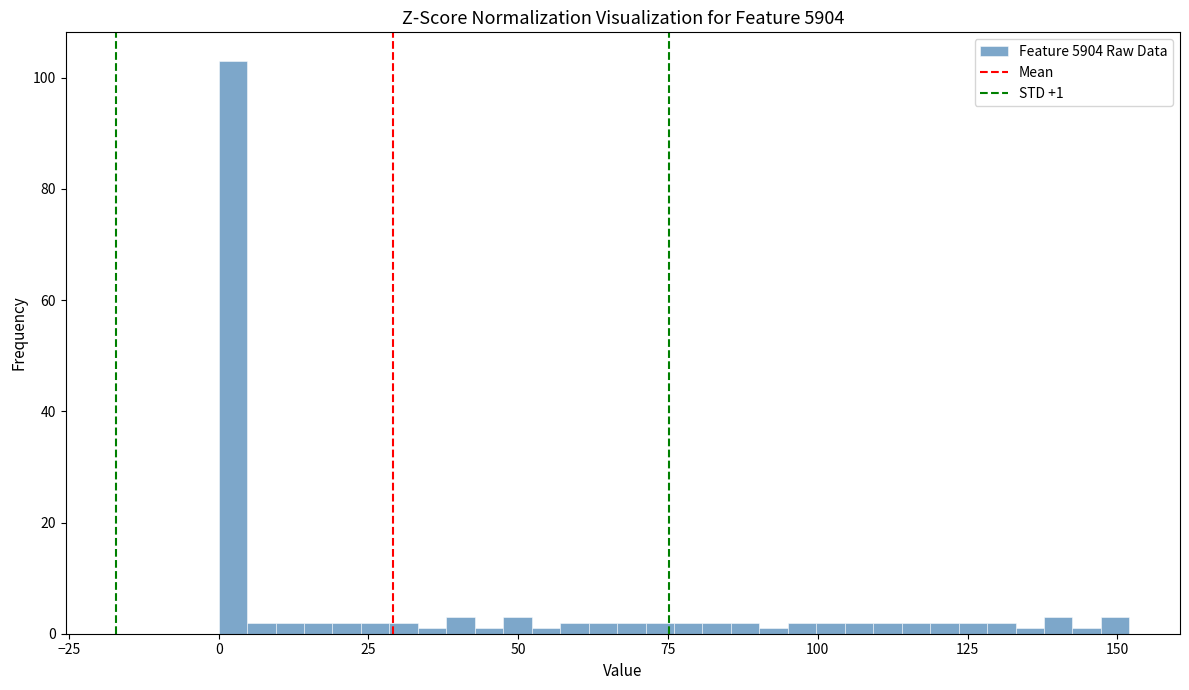

Read against the x-axis, roughly where is the centre of the tallest bar?

0